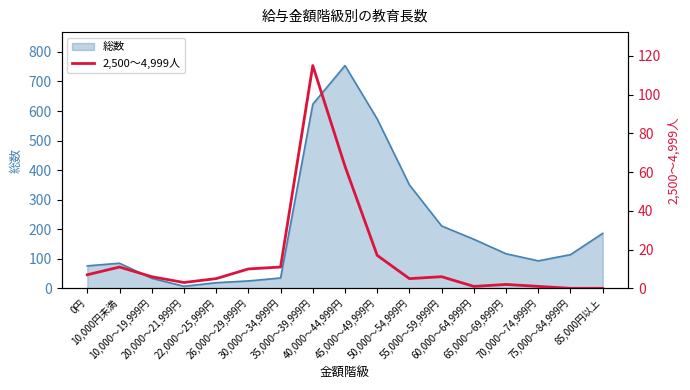

What is the maximum value for 総数?

754